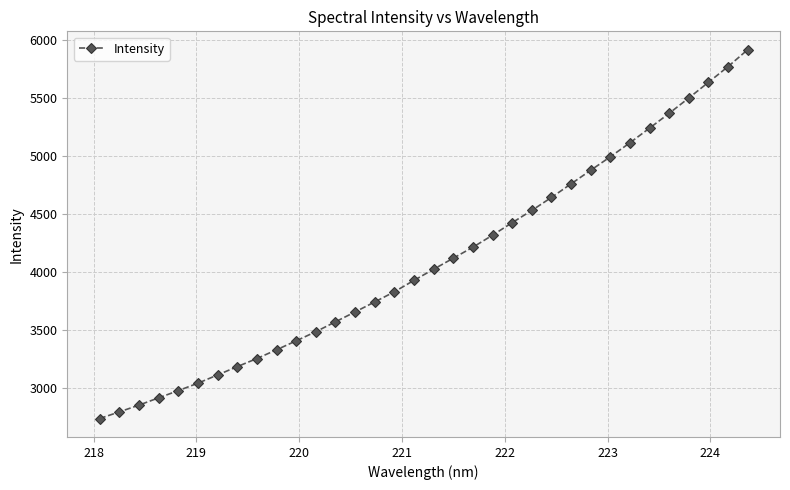

Is this an area chart (filled region under the line)?

No